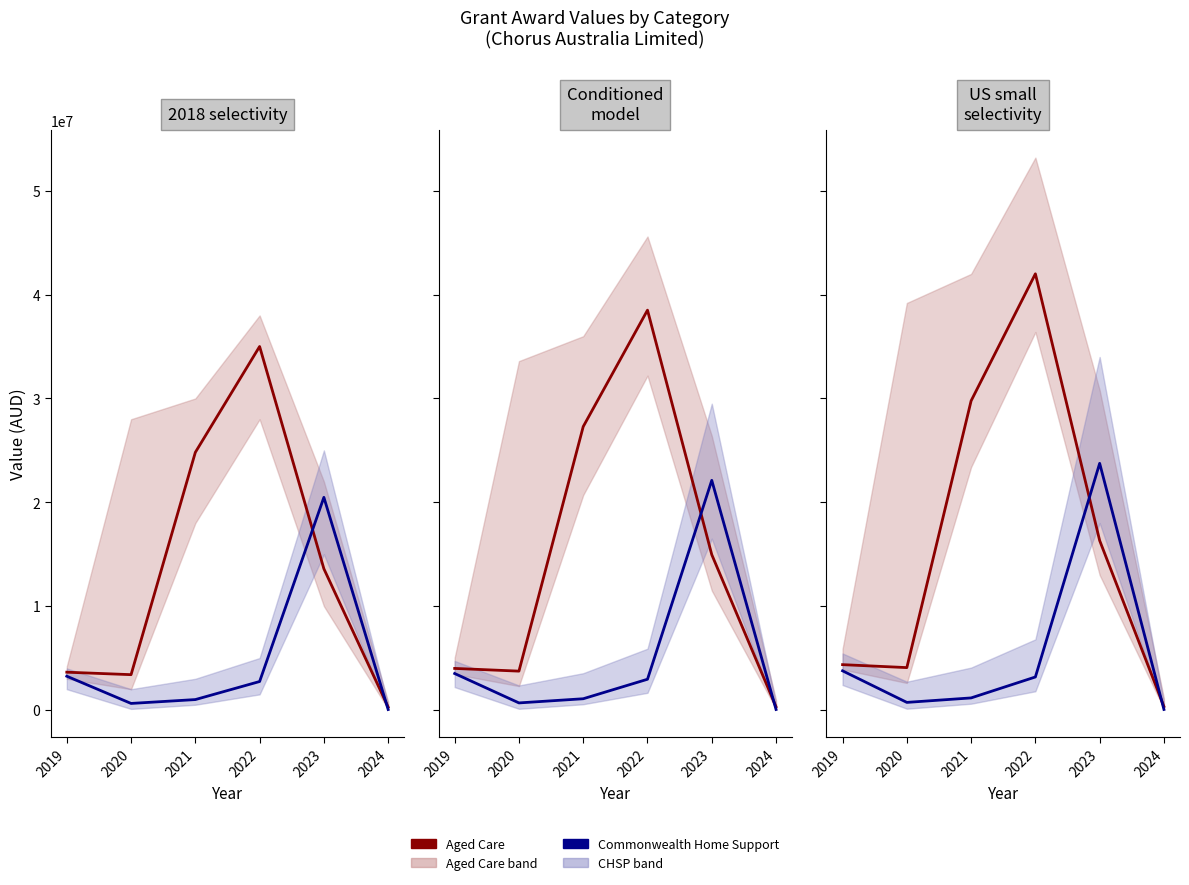

Where do Aged Care and Commonwealth Home Support first cross each other?

2022 and 2023